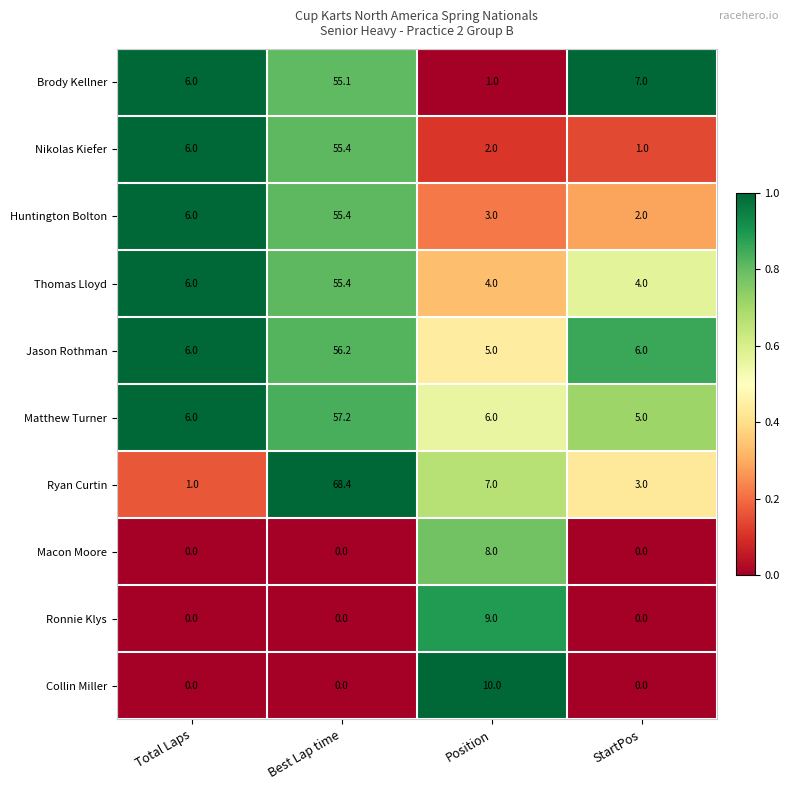

What is the sum of all Ryan Curtin values?

79.4